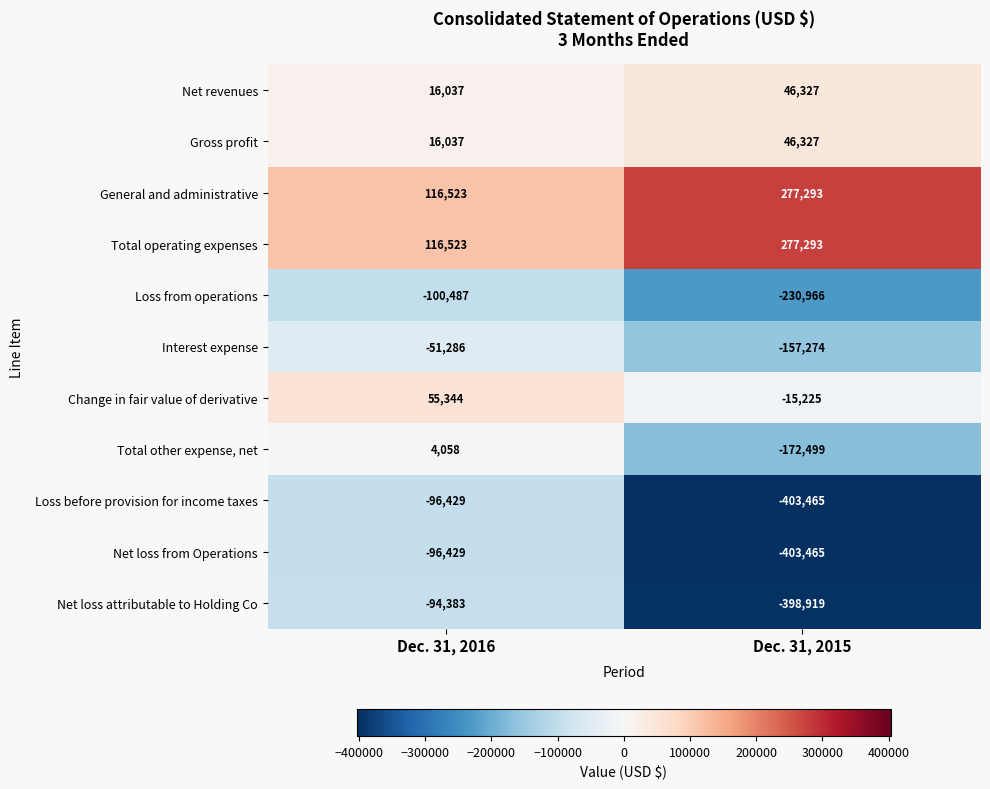

What is the sum of all Total other expense, net values?

-168441